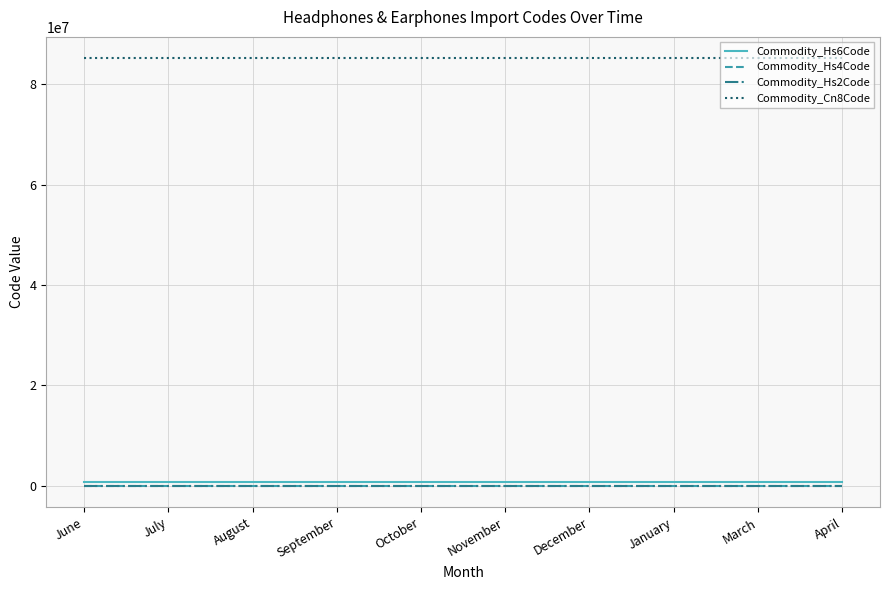

True or false: Commodity_Hs4Code and Commodity_Cn8Code cross at least once.

False